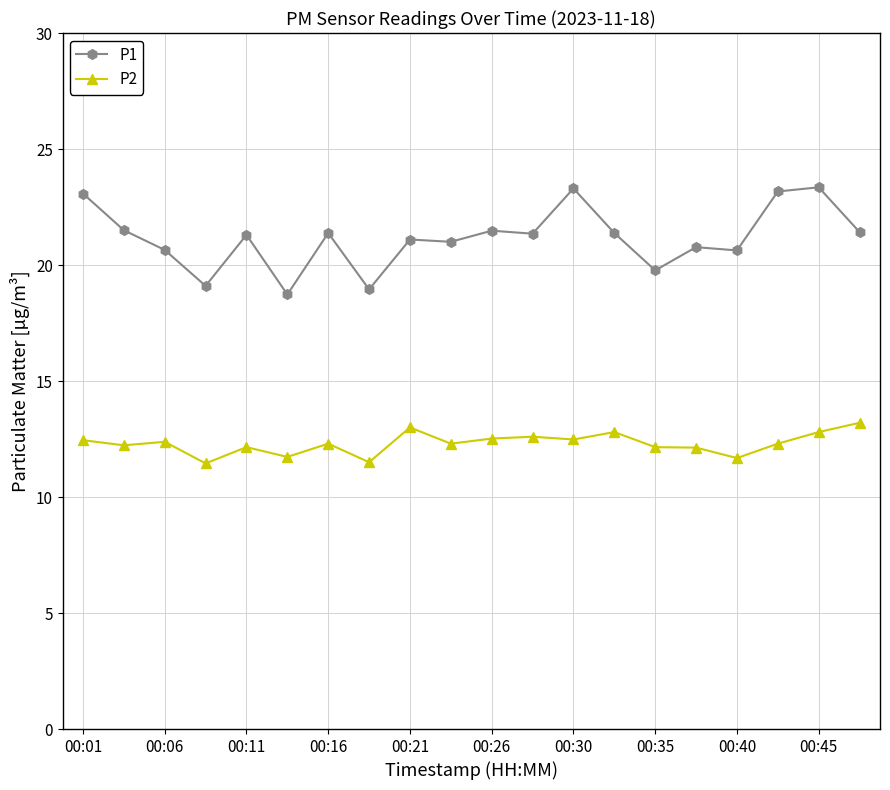

Which series has the largest total across all categories?

P1